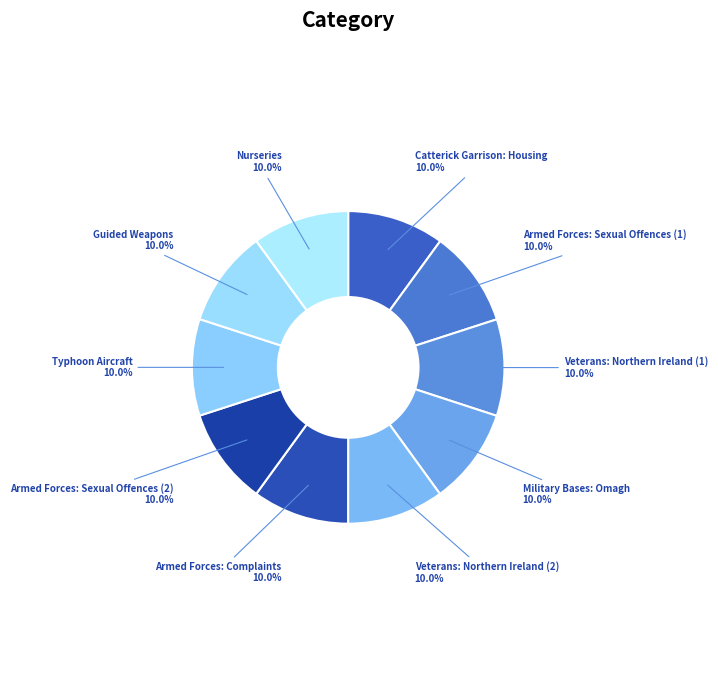

To the nearest percent, what is the combined percentage of Catterick Garrison: Housing and Guided Weapons?

20%